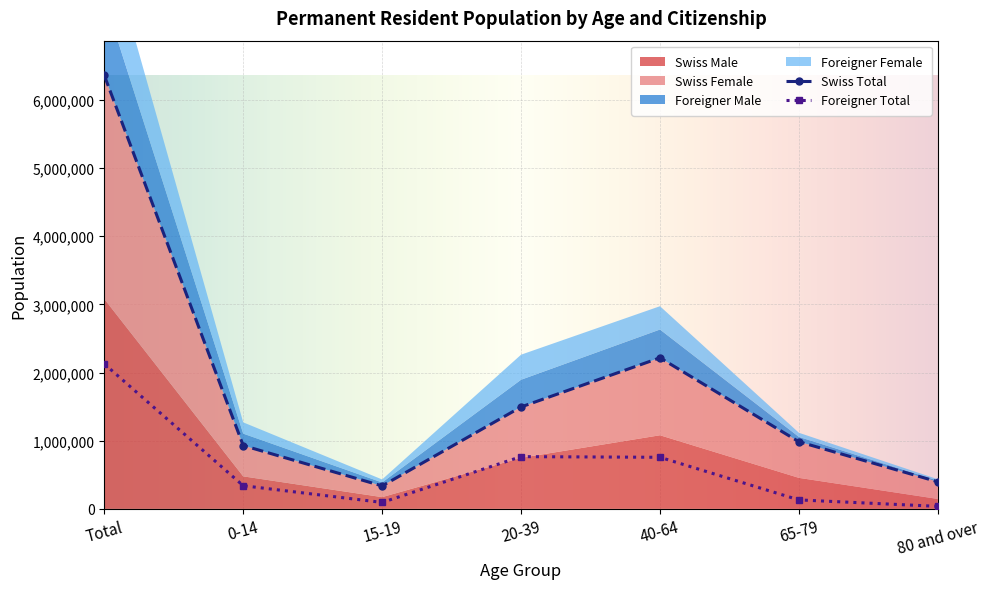

True or false: Swiss Total and Swiss Female intersect in this chart.

False